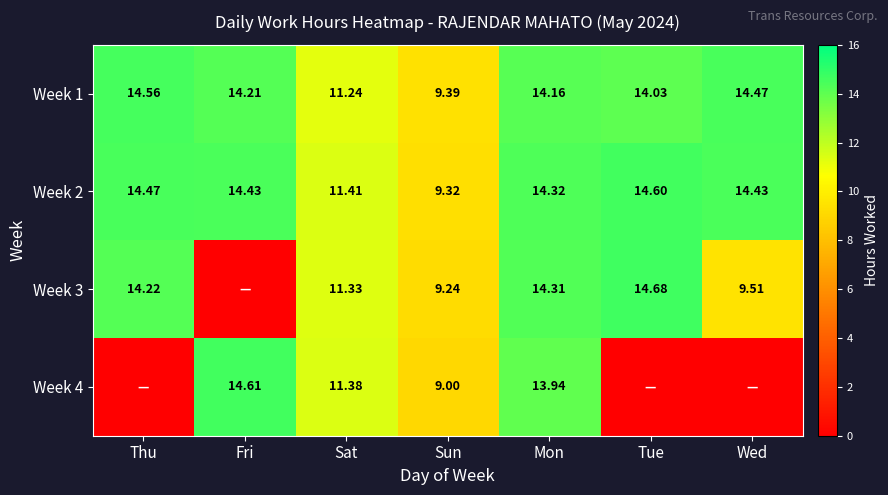

Is it true that Week 1 equals 14.6 at Thu?

True